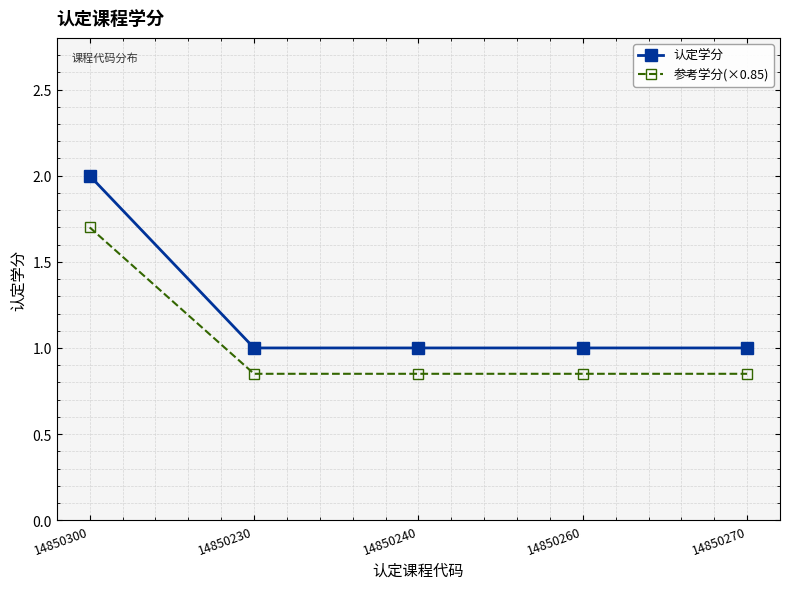

Does the chart display data point markers on the line(s)?

Yes